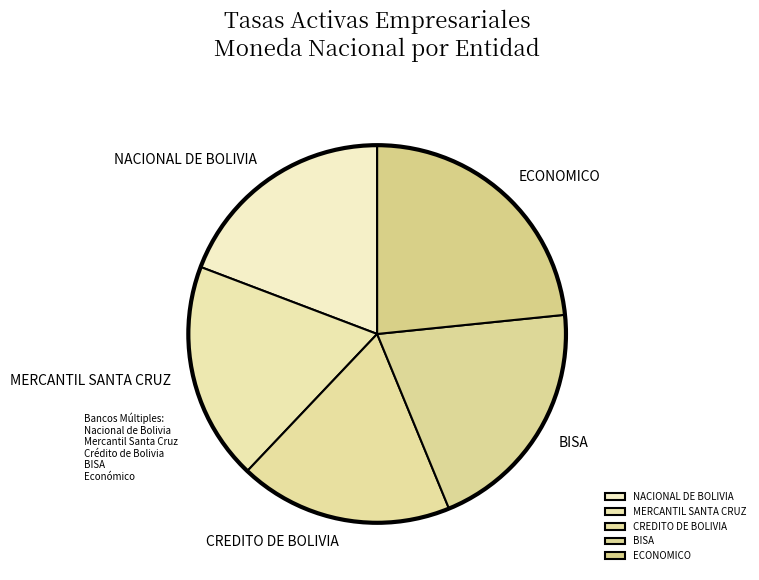

Does any single category account for the majority?

No